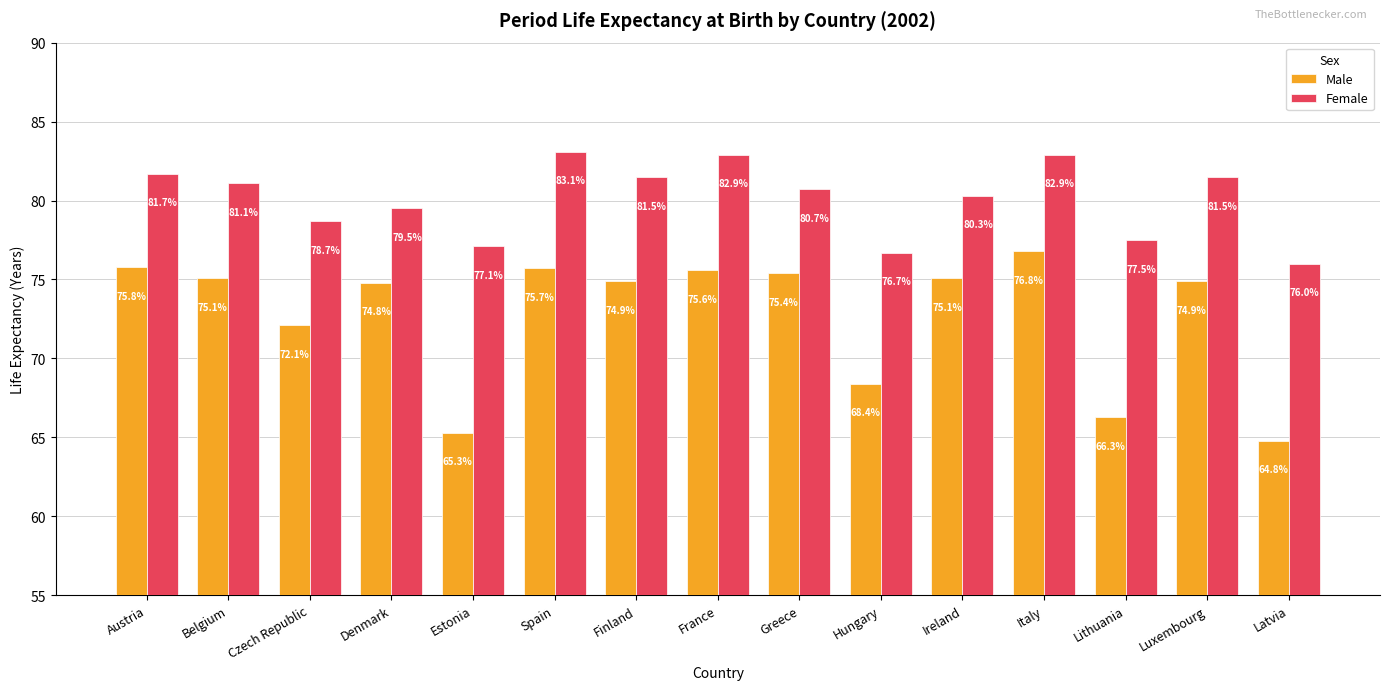

Reading left to right, transcribe all the data shown in this chart.

Male: Austria=75.8	Belgium=75.1	Czech Republic=72.1	Denmark=74.8	Estonia=65.3	Spain=75.7	Finland=74.9	France=75.6	Greece=75.4	Hungary=68.4	Ireland=75.1	Italy=76.8	Lithuania=66.3	Luxembourg=74.9	Latvia=64.8
Female: Austria=81.7	Belgium=81.1	Czech Republic=78.7	Denmark=79.5	Estonia=77.1	Spain=83.1	Finland=81.5	France=82.9	Greece=80.7	Hungary=76.7	Ireland=80.3	Italy=82.9	Lithuania=77.5	Luxembourg=81.5	Latvia=76.0